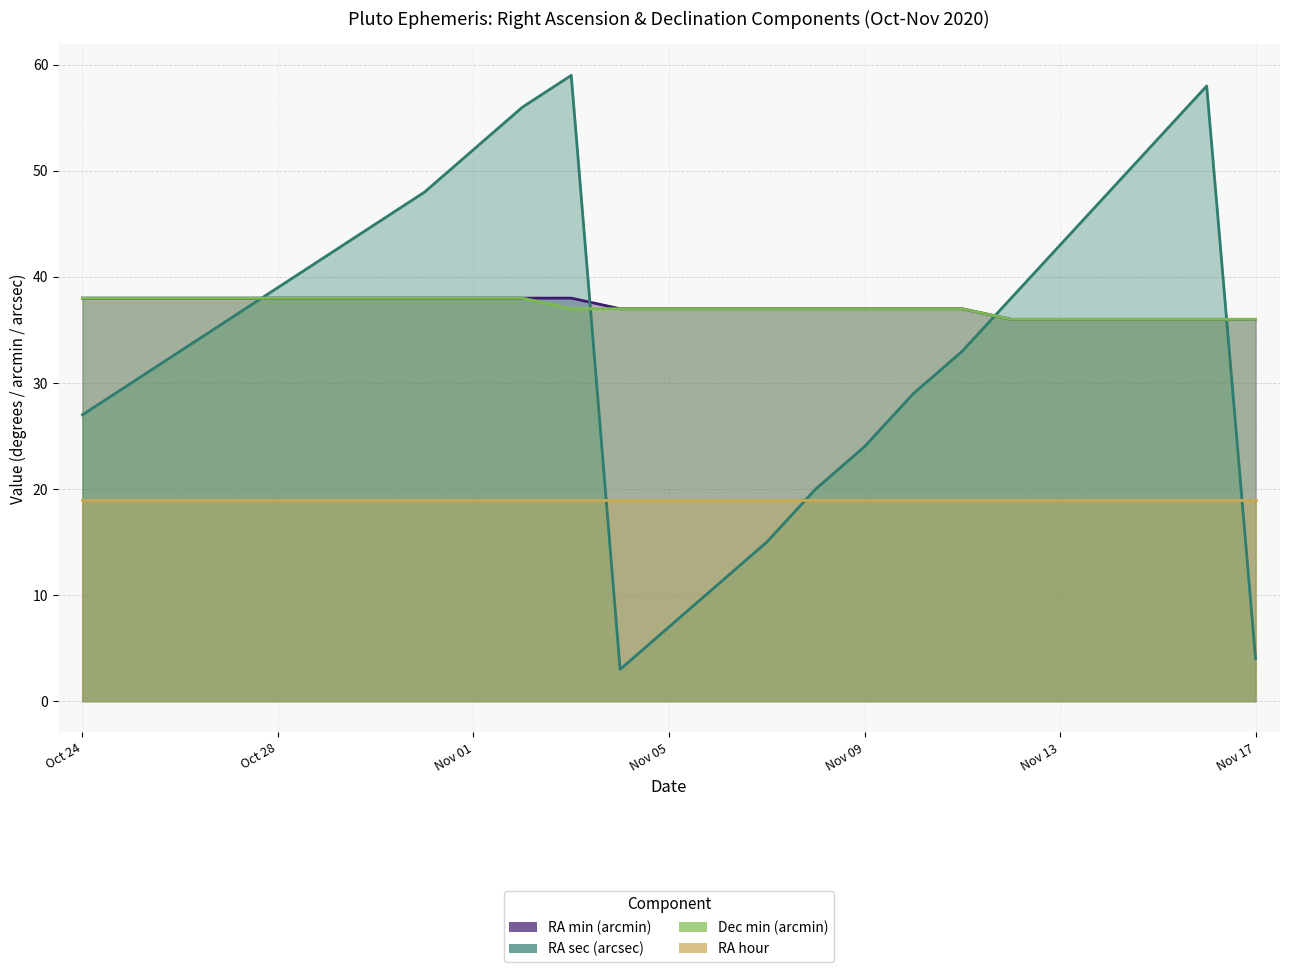

Reading right to left, what are all the values shown in this chart?

RA min (arcmin) (line): 36	36	36	36	36	36	37	37	37	37	37	37	37	37	38	38	38	38	38	38	38	38	38	38	38
RA sec (arcsec) (line): 4	58	53	48	43	38	33	29	24	20	15	11	7	3	59	56	52	48	45	42	39	36	33	30	27
Dec min (arcmin) (line): 36	36	36	36	36	36	37	37	37	37	37	37	37	37	37	38	38	38	38	38	38	38	38	38	38
RA hour (line): 19	19	19	19	19	19	19	19	19	19	19	19	19	19	19	19	19	19	19	19	19	19	19	19	19